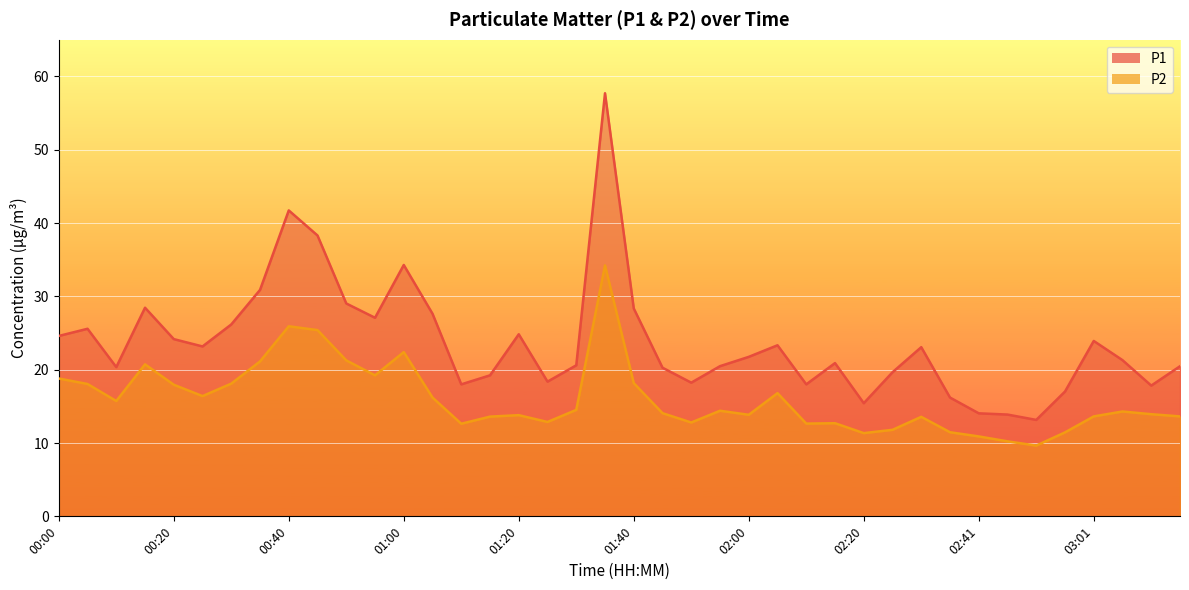

What is the label of the 21st point from the right?

01:35